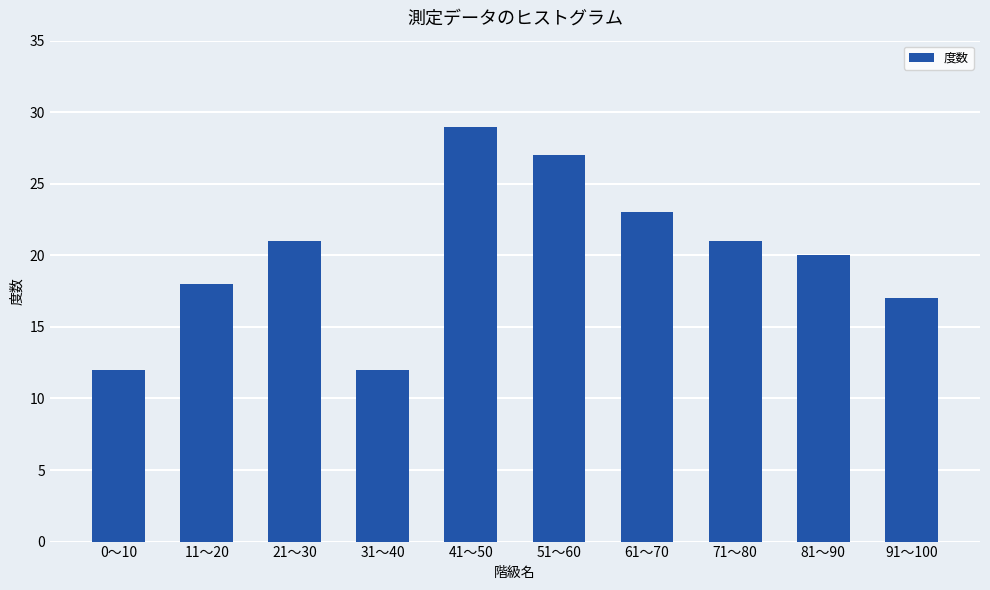

What is the value of the 10th bar from the left?

17